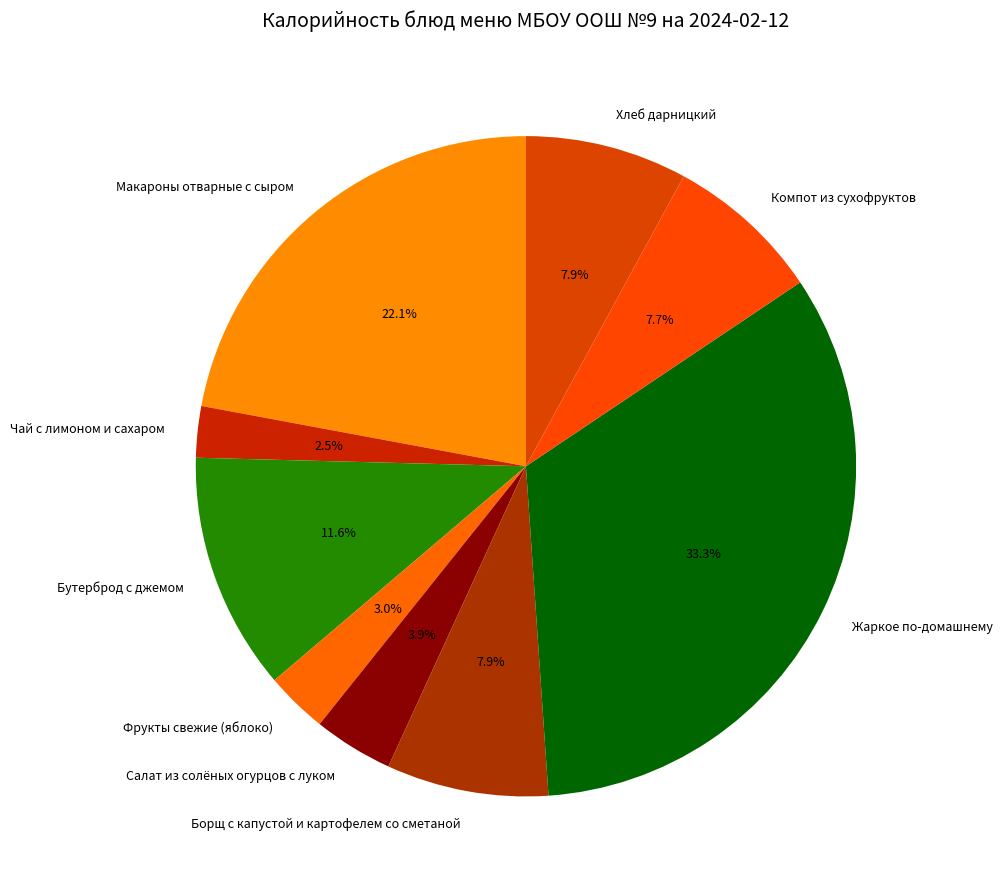

Which slice is the smallest?

Чай с лимоном и сахаром